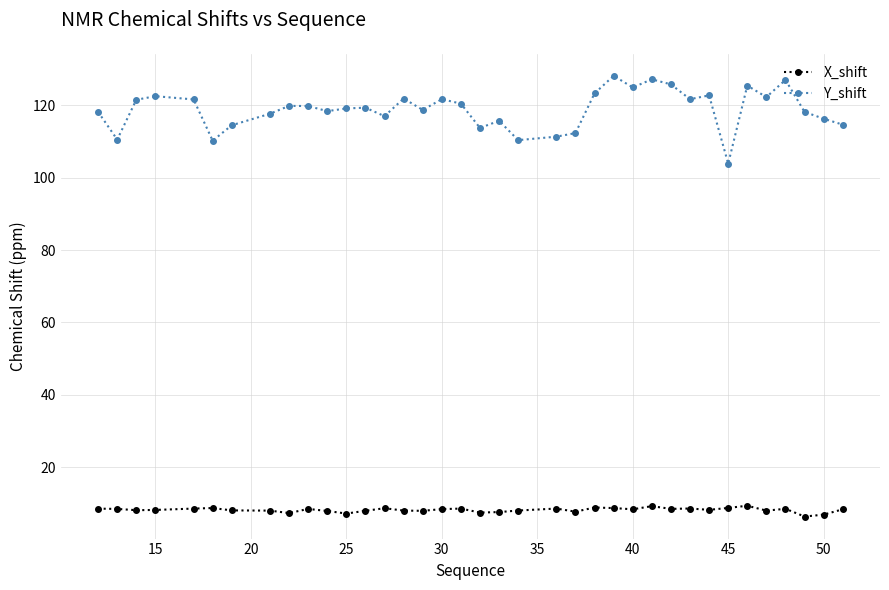

What is the average value of the Y_shift series?

118.9